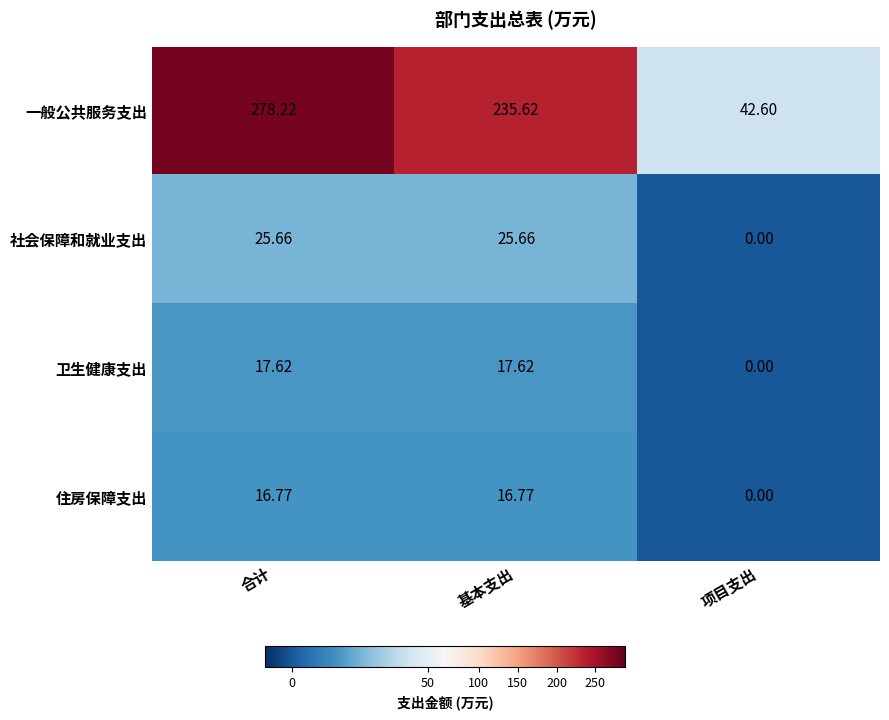

What is the total value across all series at 项目支出?

42.6